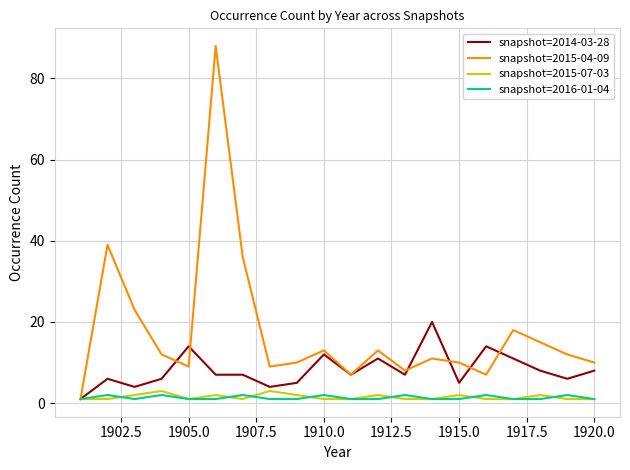

How many distinct data groups are displayed?

4